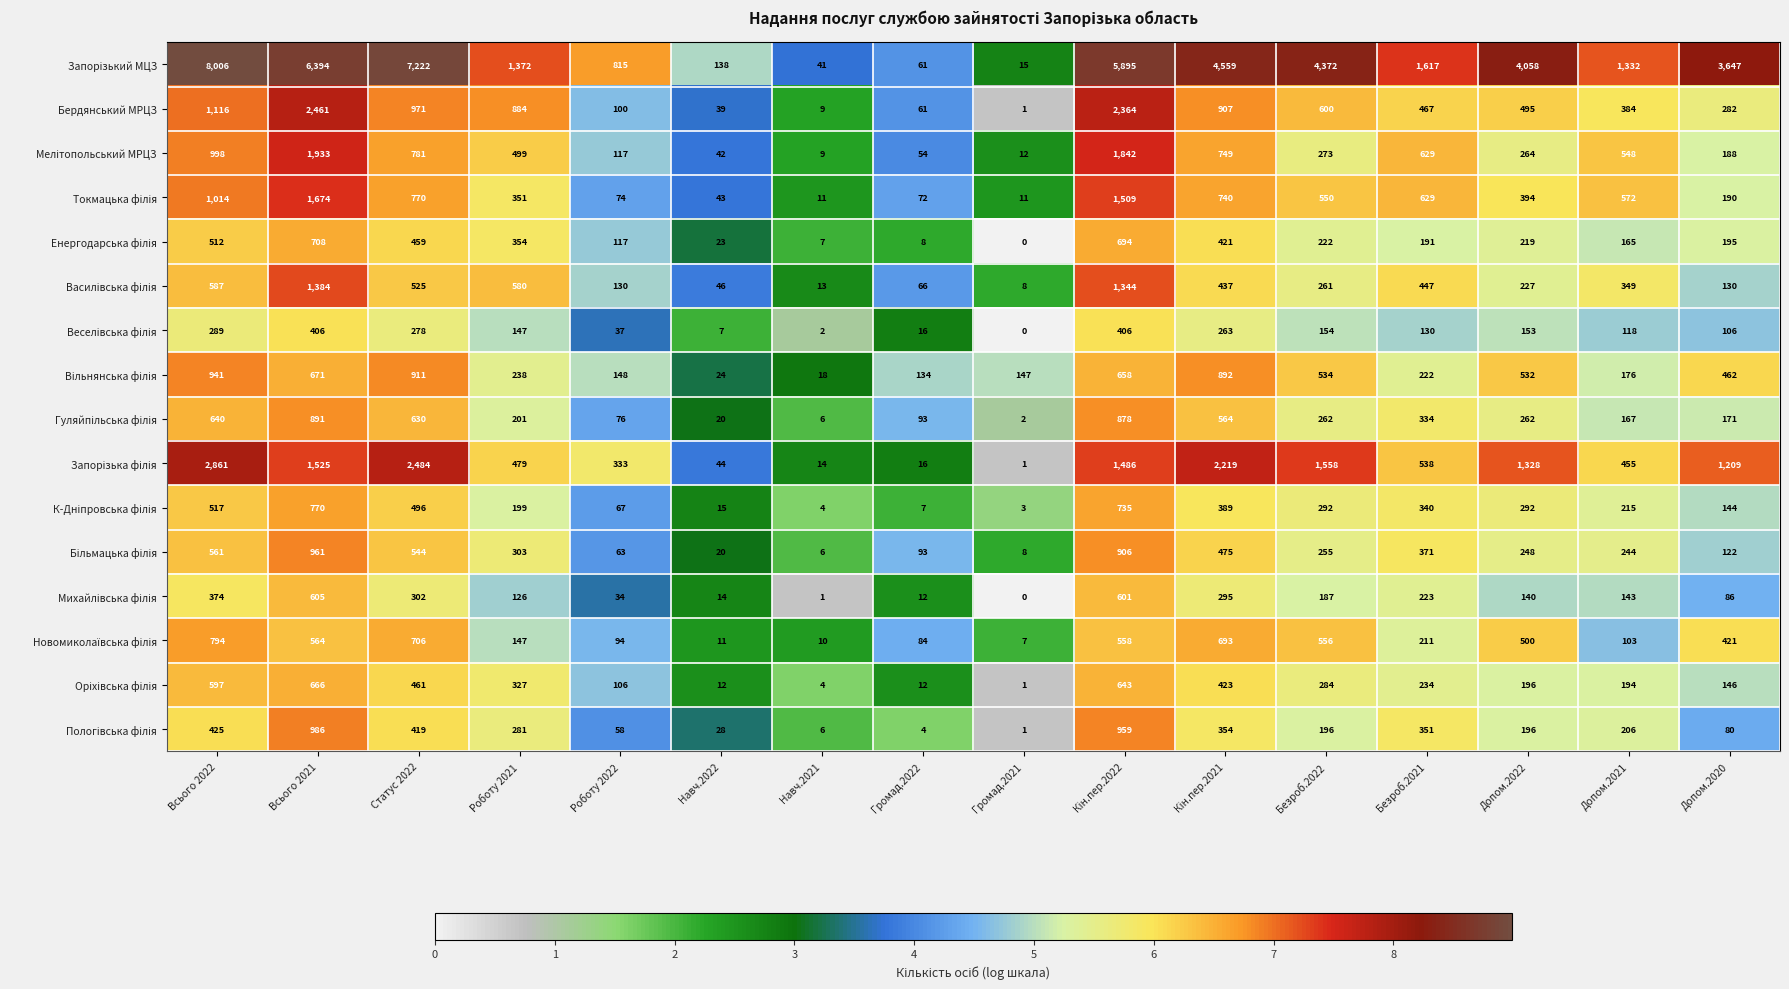

What is the spread (max minus min) of values at Безроб.2022?

4218